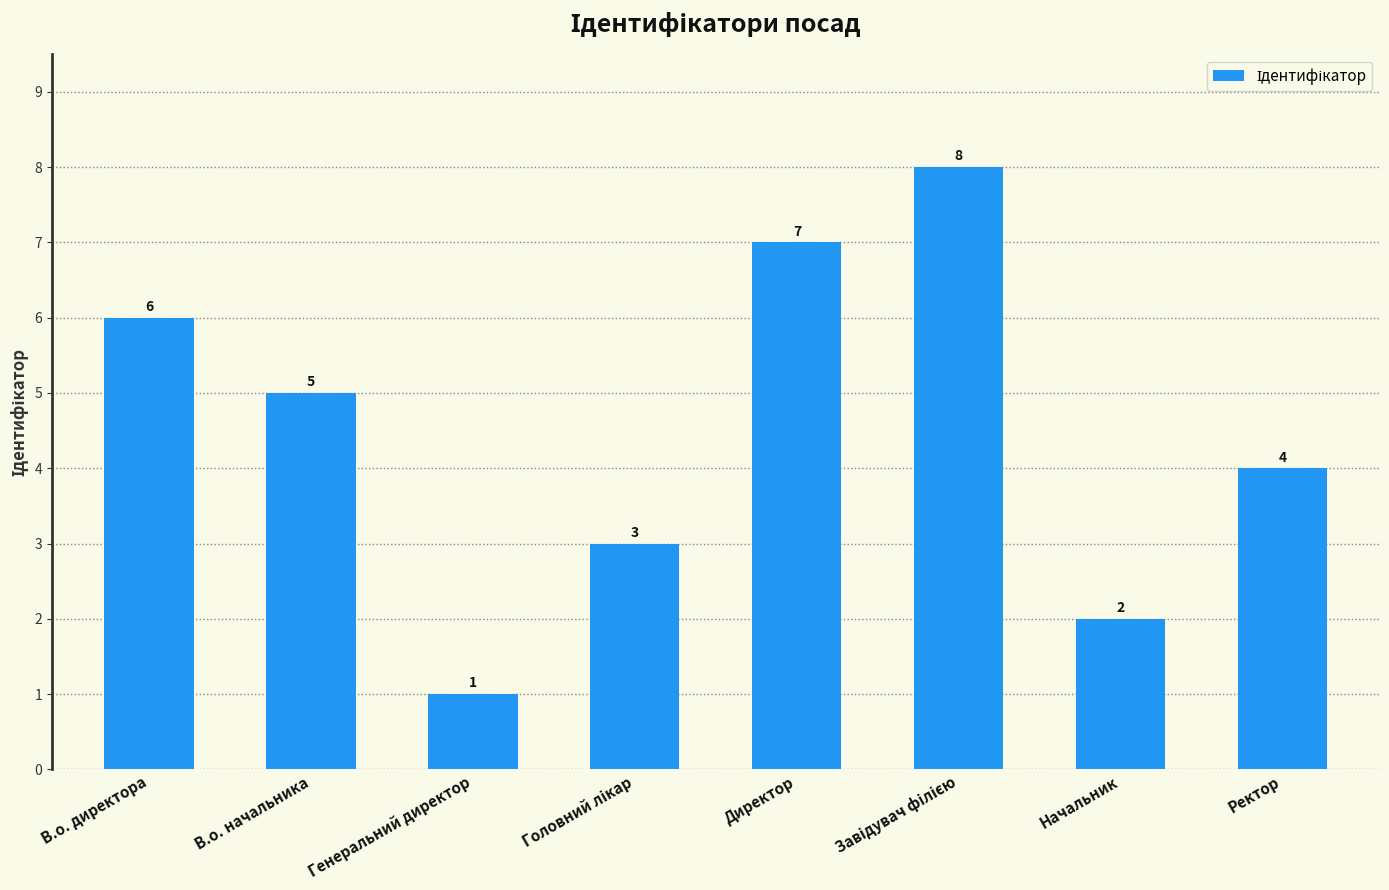

What is the value of the 6th bar from the left?

8